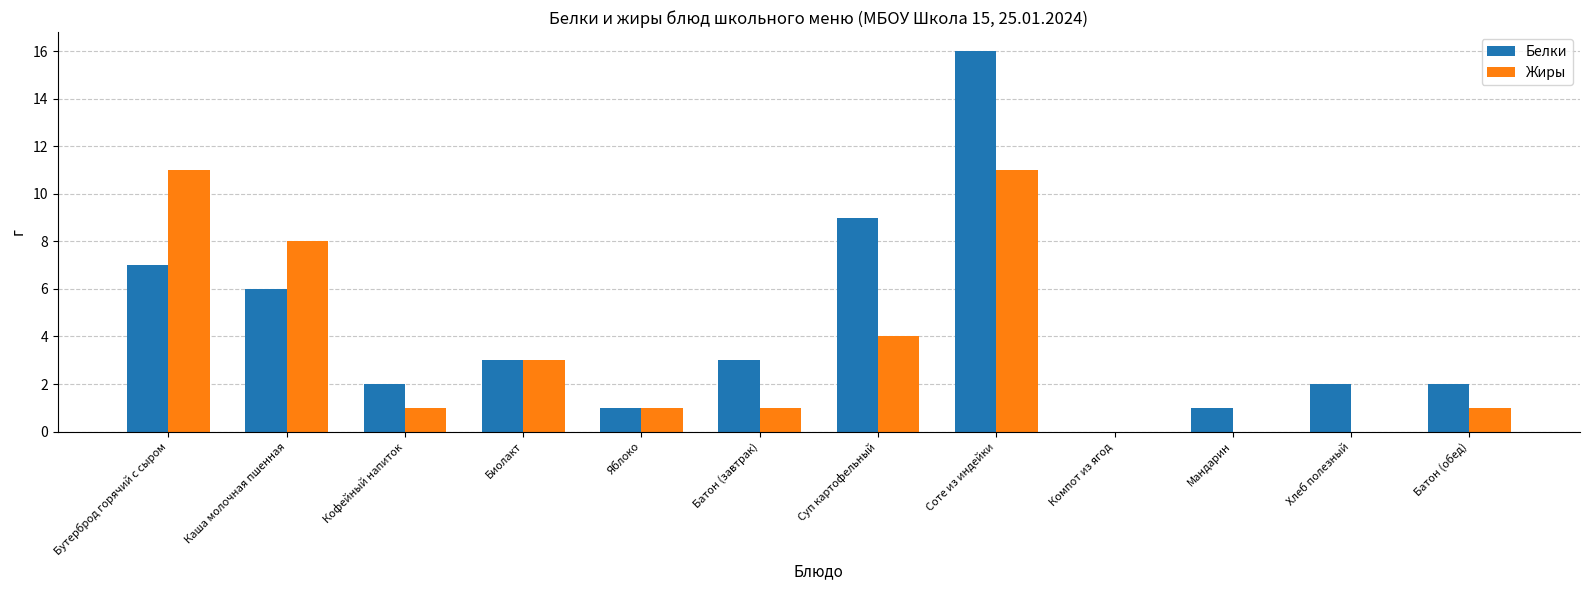

Is it true that Белки equals 1 at Кофейный напиток?

False